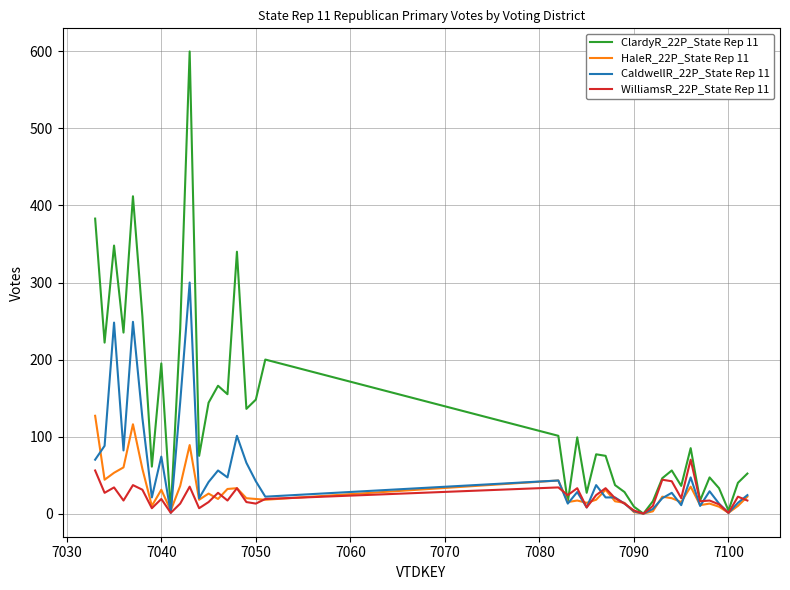

Which series has the largest total across all categories?

ClardyR_22P_State Rep 11